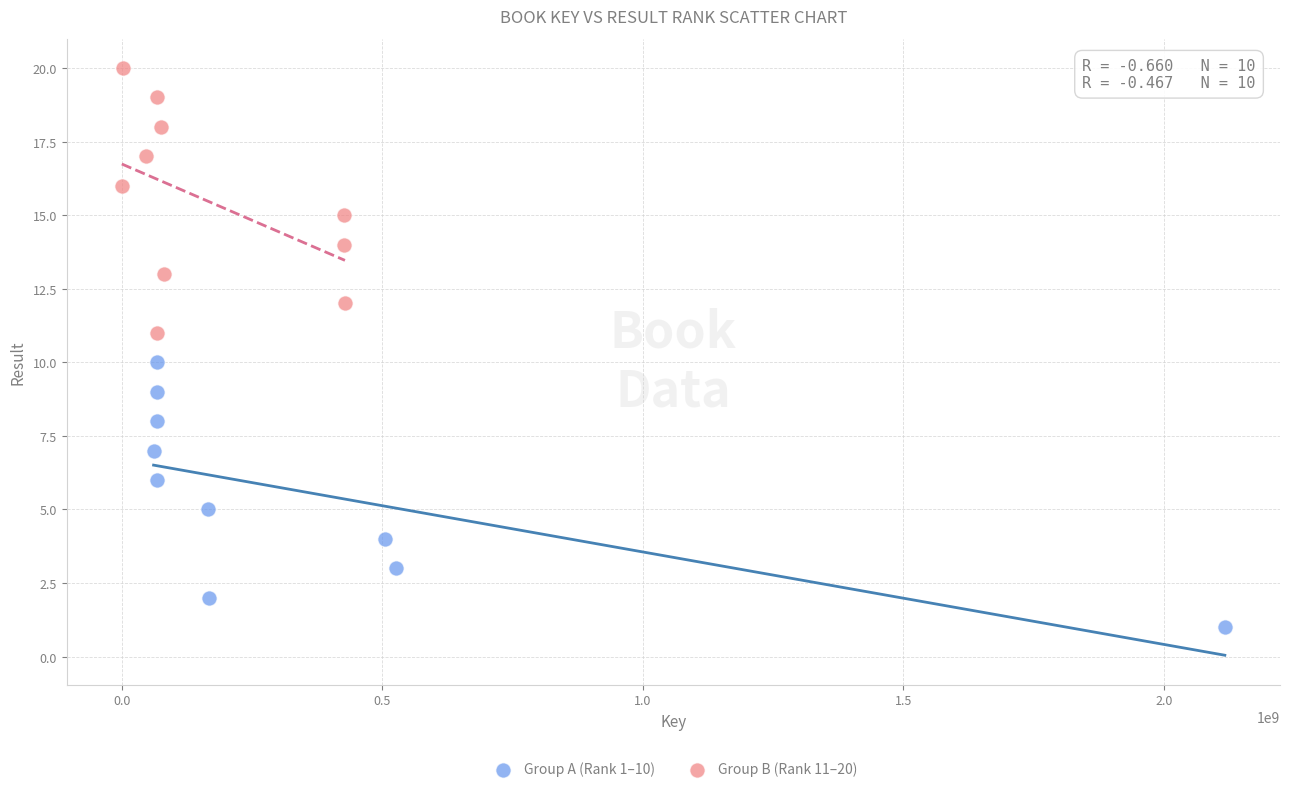

Which series contains the highest Y value?

Group B (Rank 11–20)